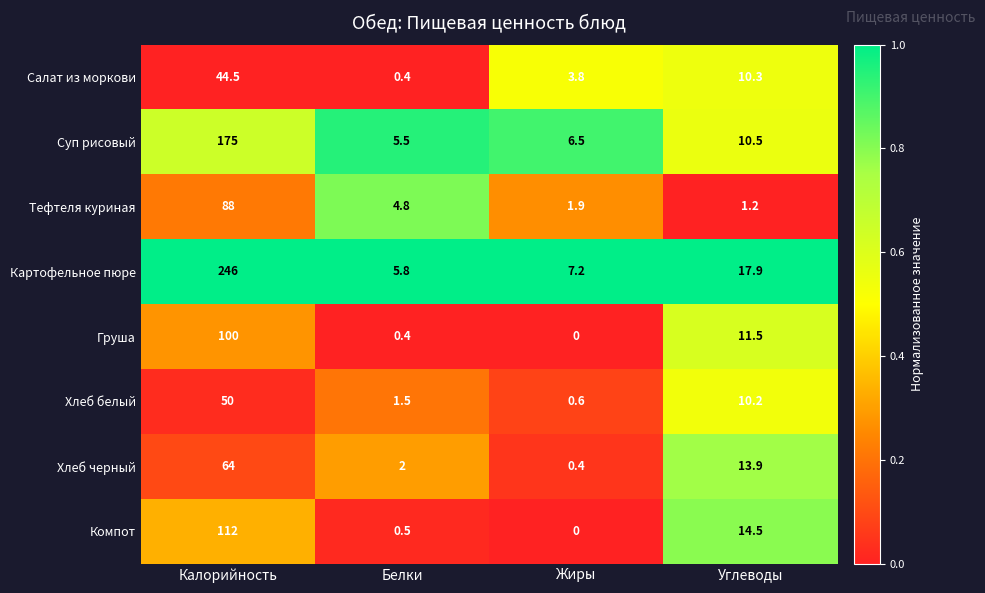

What is the difference between the Тефтеля куриная values at Жиры and Калорийность?

86.1